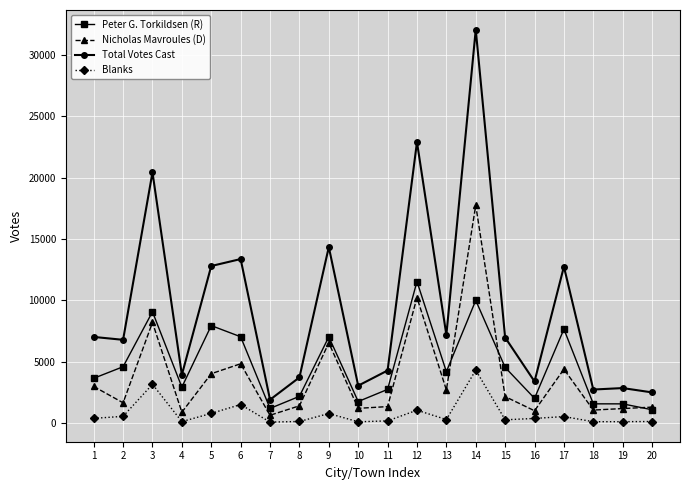

What is the total value across all series at 8?

7408